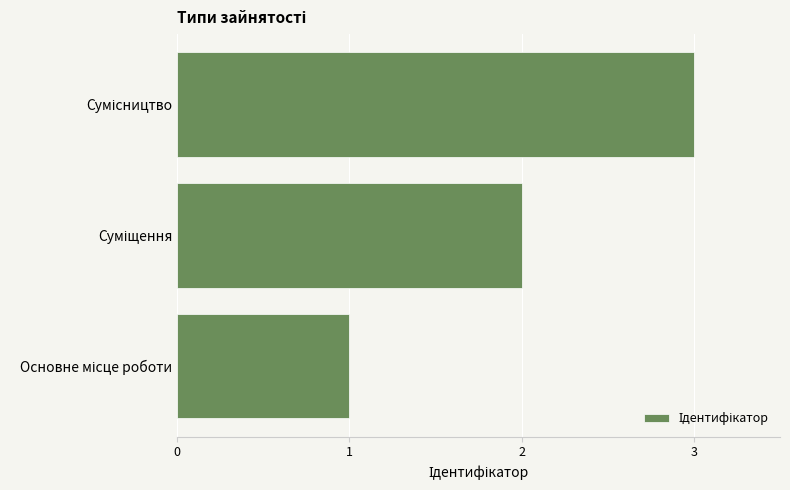

What is the greatest value displayed?

3